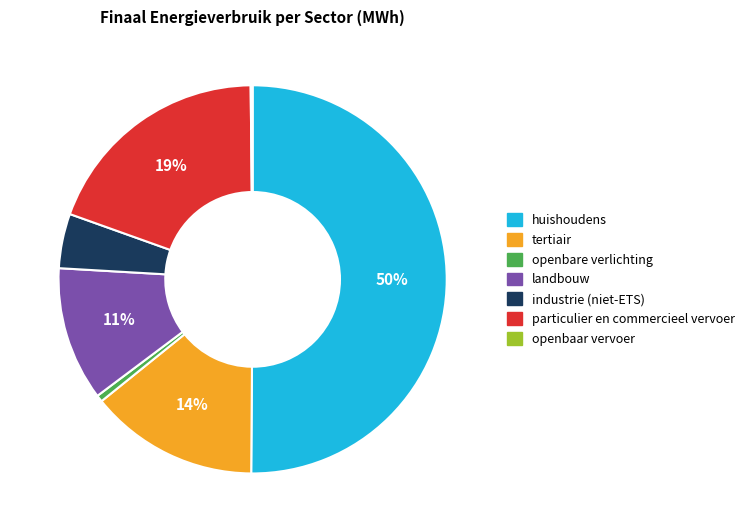

Does particulier en commercieel vervoer represent more than half of the total?

No